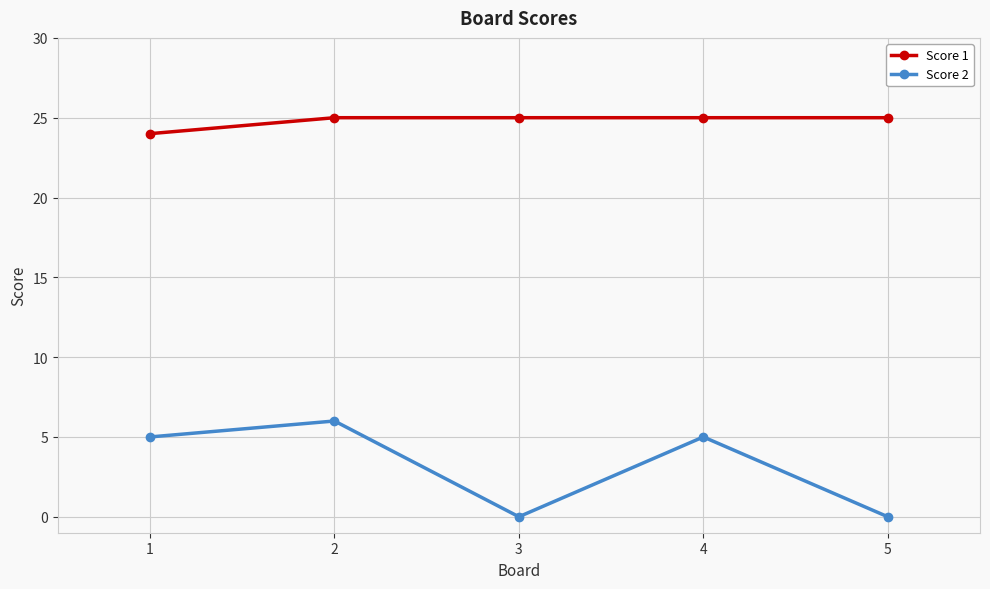

How many lines are shown in the chart?

2